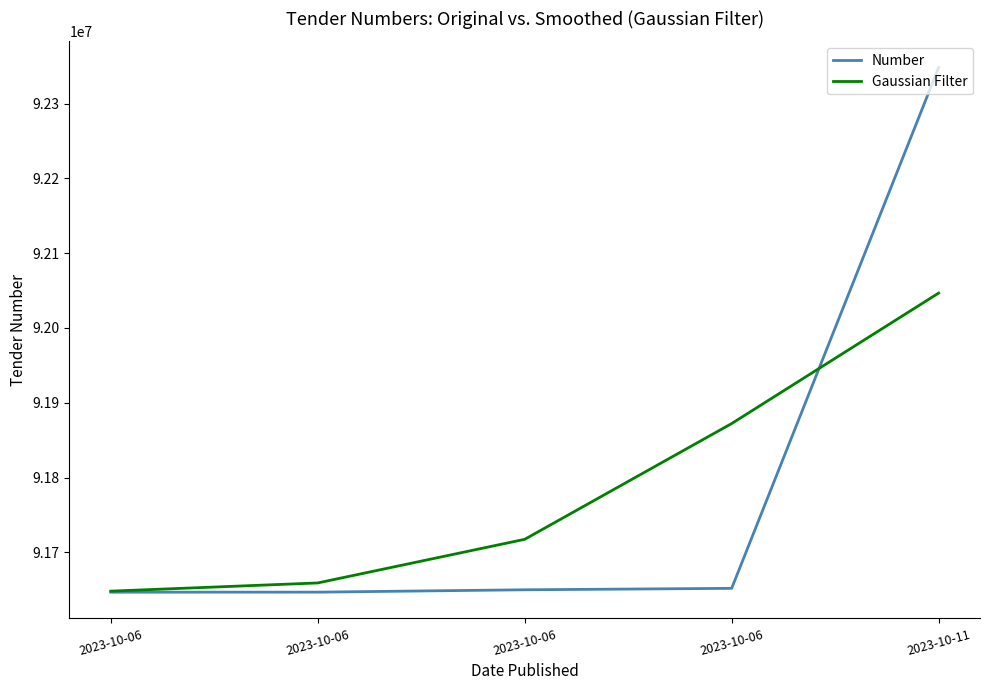

List the series in order of their overall mean, lowest first.

Gaussian Filter, Number